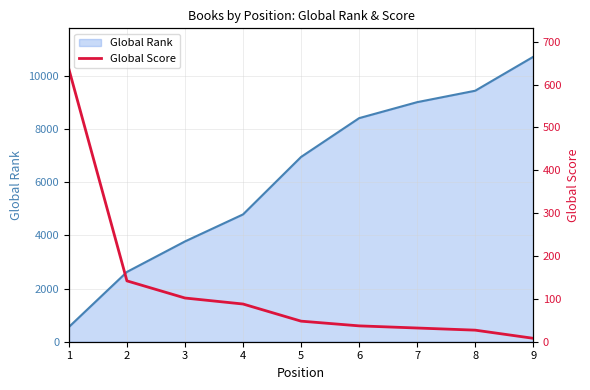

Is it true that the value at 9 is 8?

True